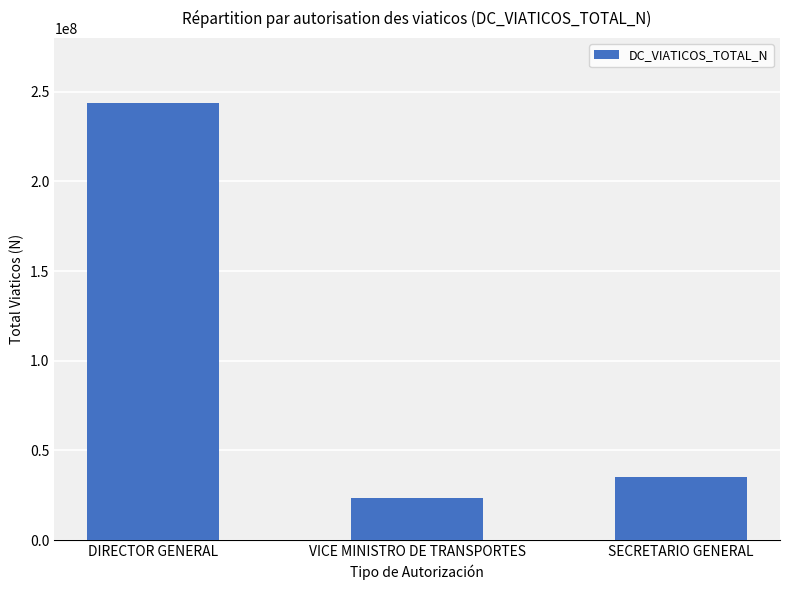

Is it true that the value at DIRECTOR GENERAL is 243566000?

True